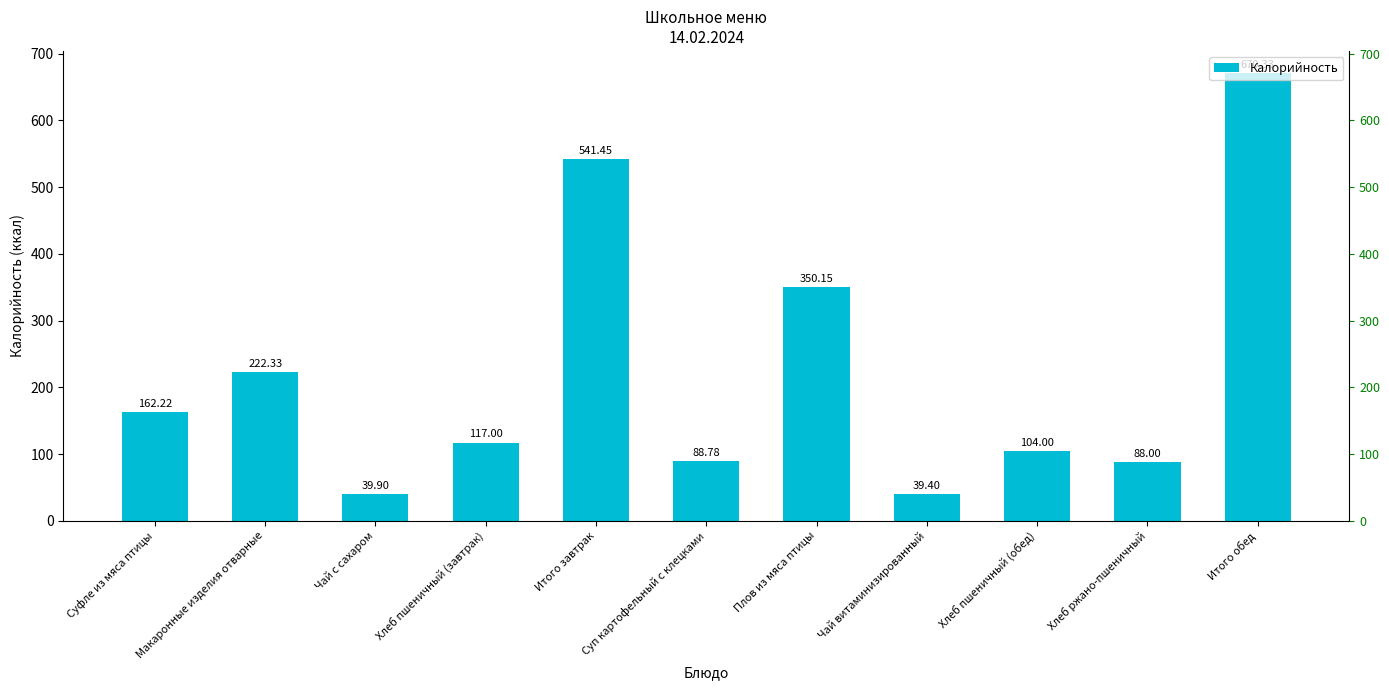

Reading left to right, extract all data points from this chart.

162.2	222.3	39.9	117.0	541.5	88.8	350.1	39.4	104.0	88.0	670.3